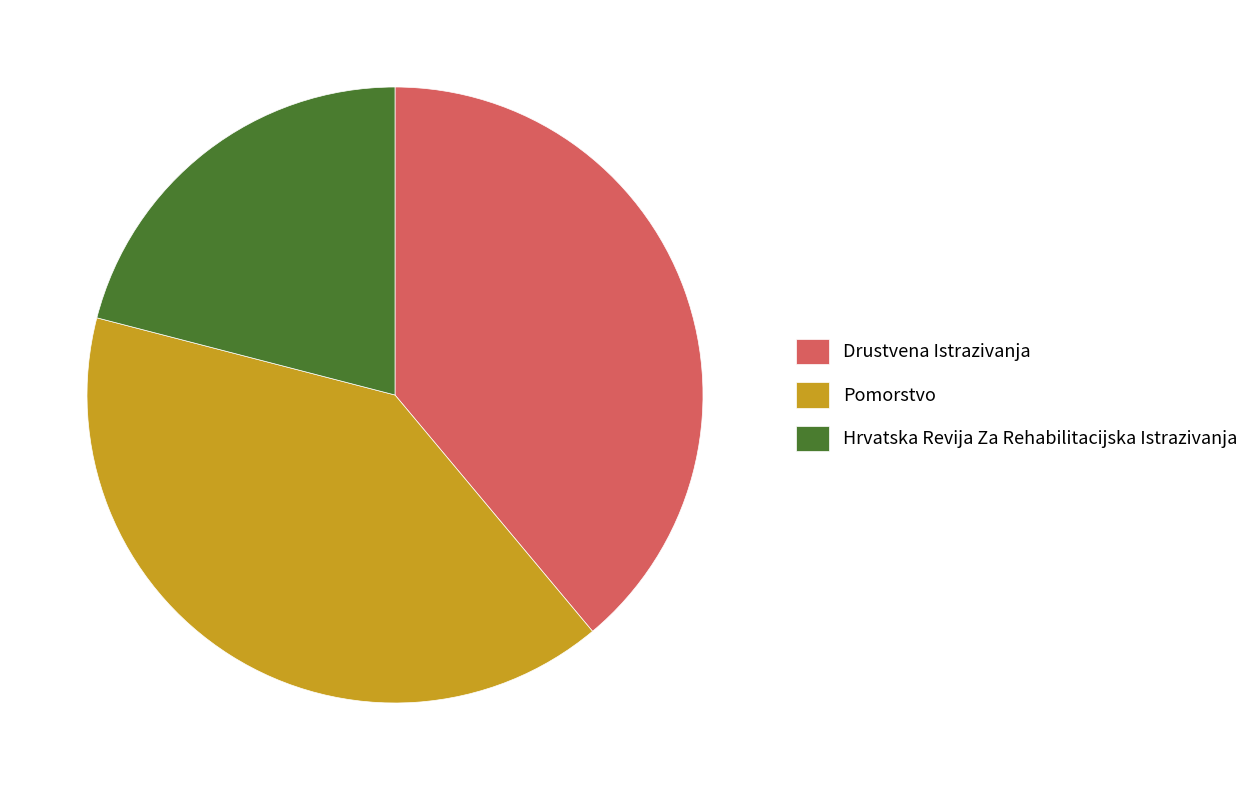

True or false: Pomorstvo accounts for 40% of the total.

True